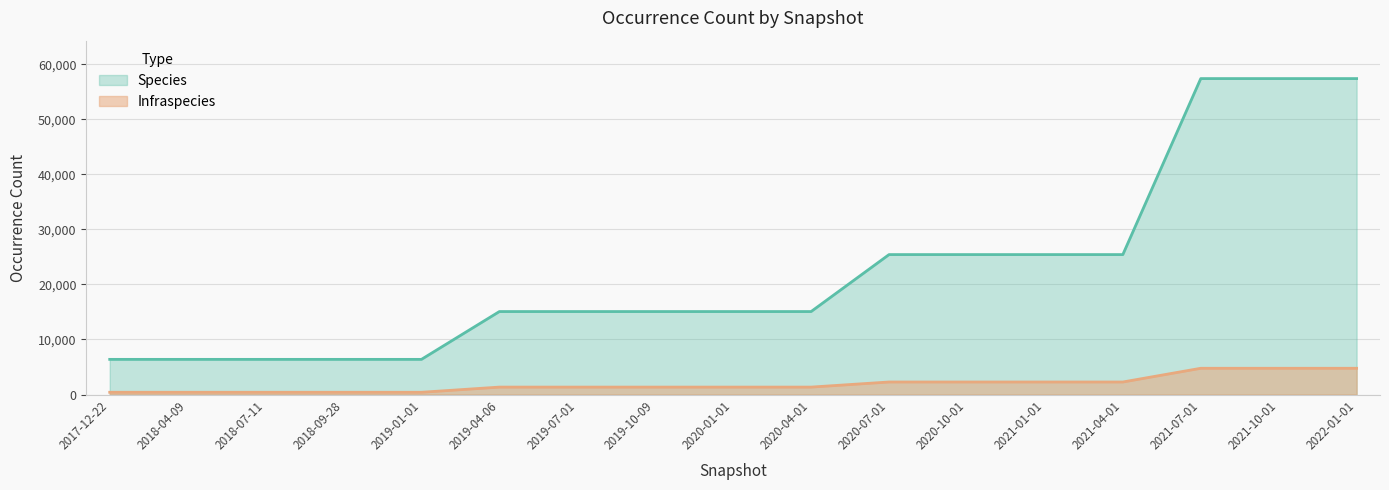

What is the difference between the Species values at 2021-01-01 and 2019-10-09?

10350